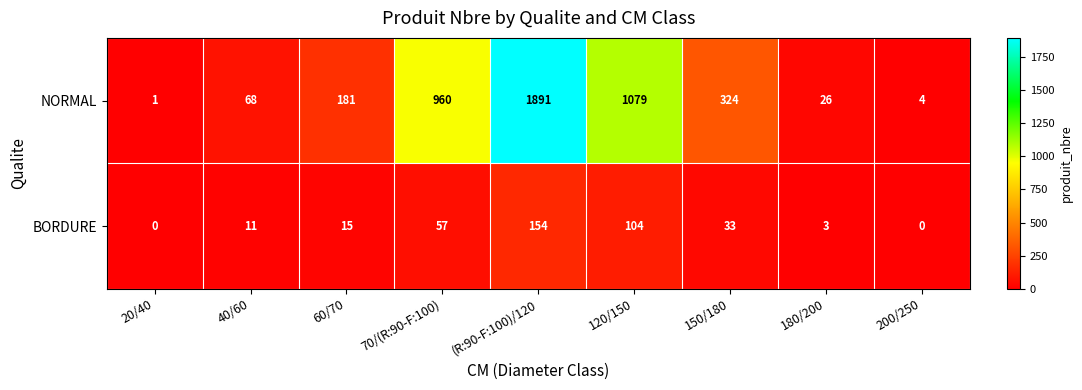

What is the sum of all NORMAL values?

4534